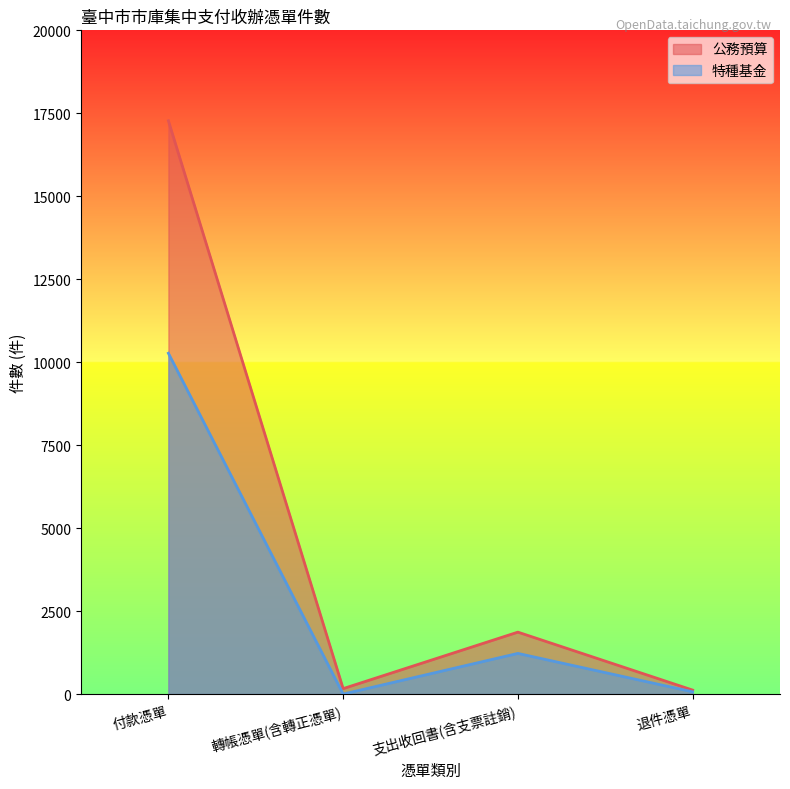

Rank the series by their average value, from lowest to highest.

特種基金, 公務預算